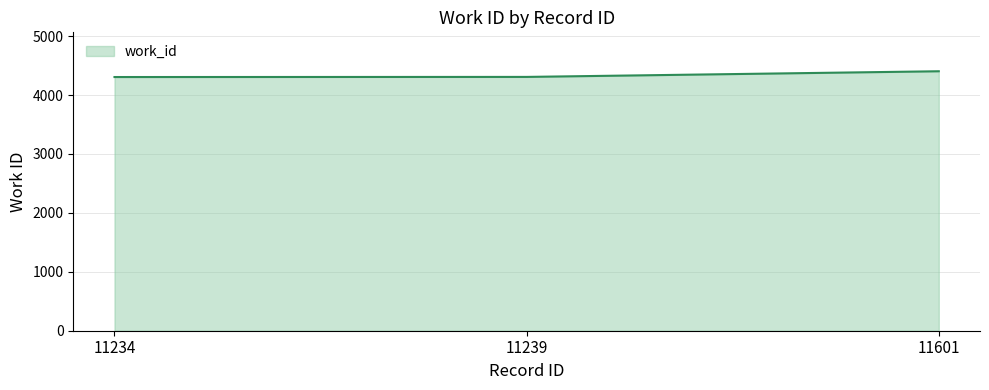

What is the ratio of the value at 11601 to the value at 11239?

1.0